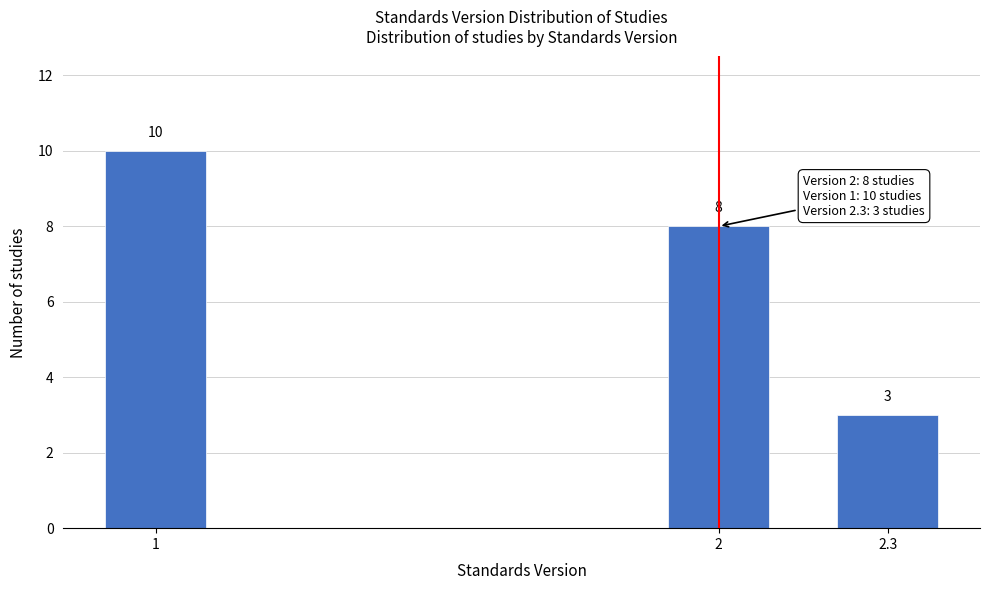

Reading right to left, transcribe all the data shown in this chart.

3	8	10